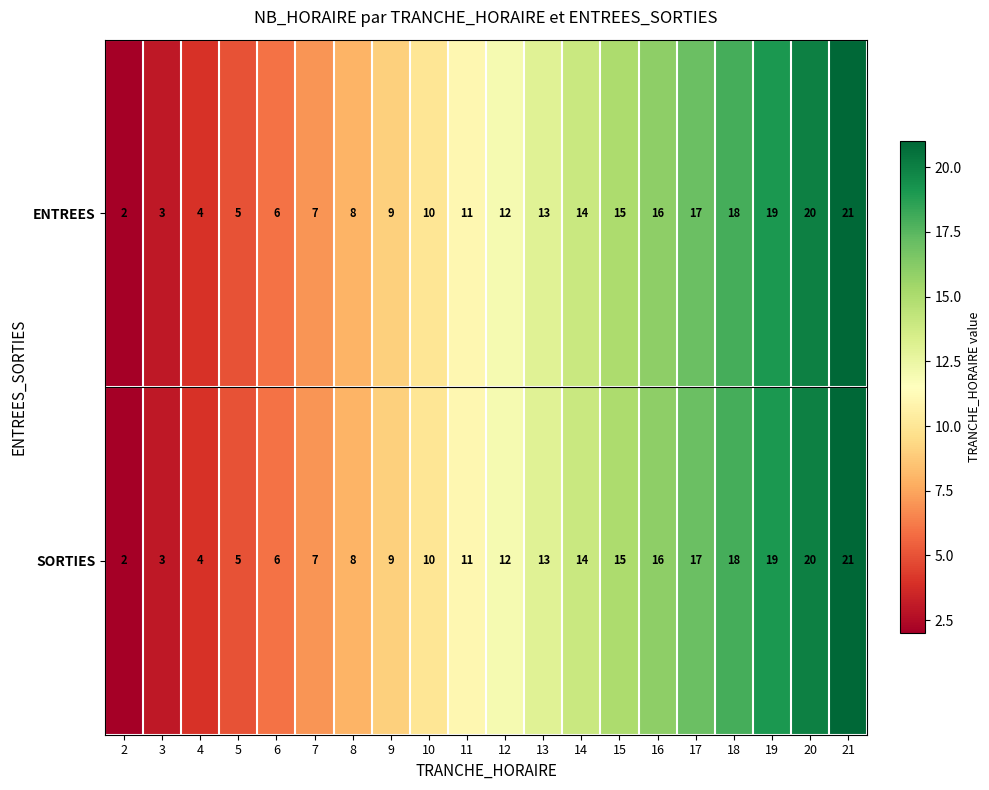

At which label is ENTREES closest to 11?

11